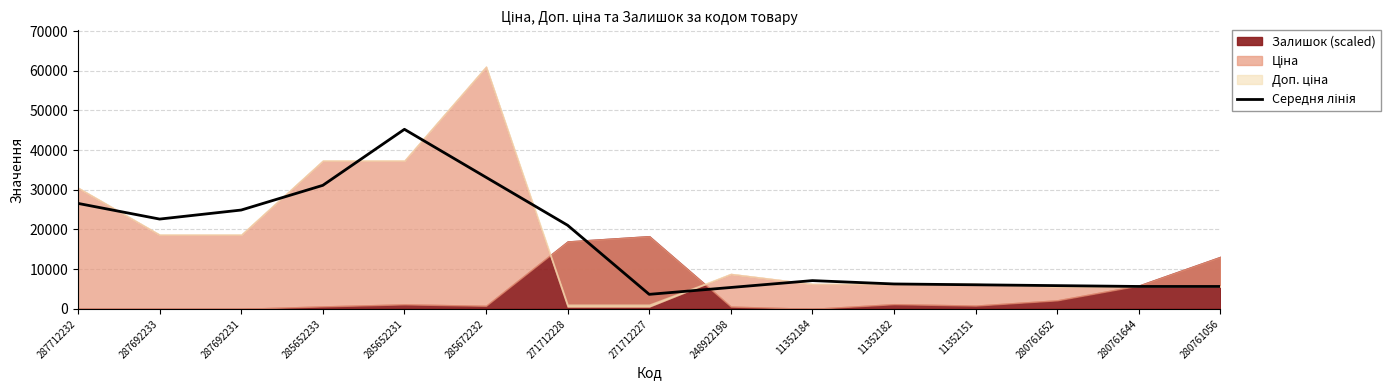

Which has a higher value, 271712228 or 11352182?

271712228